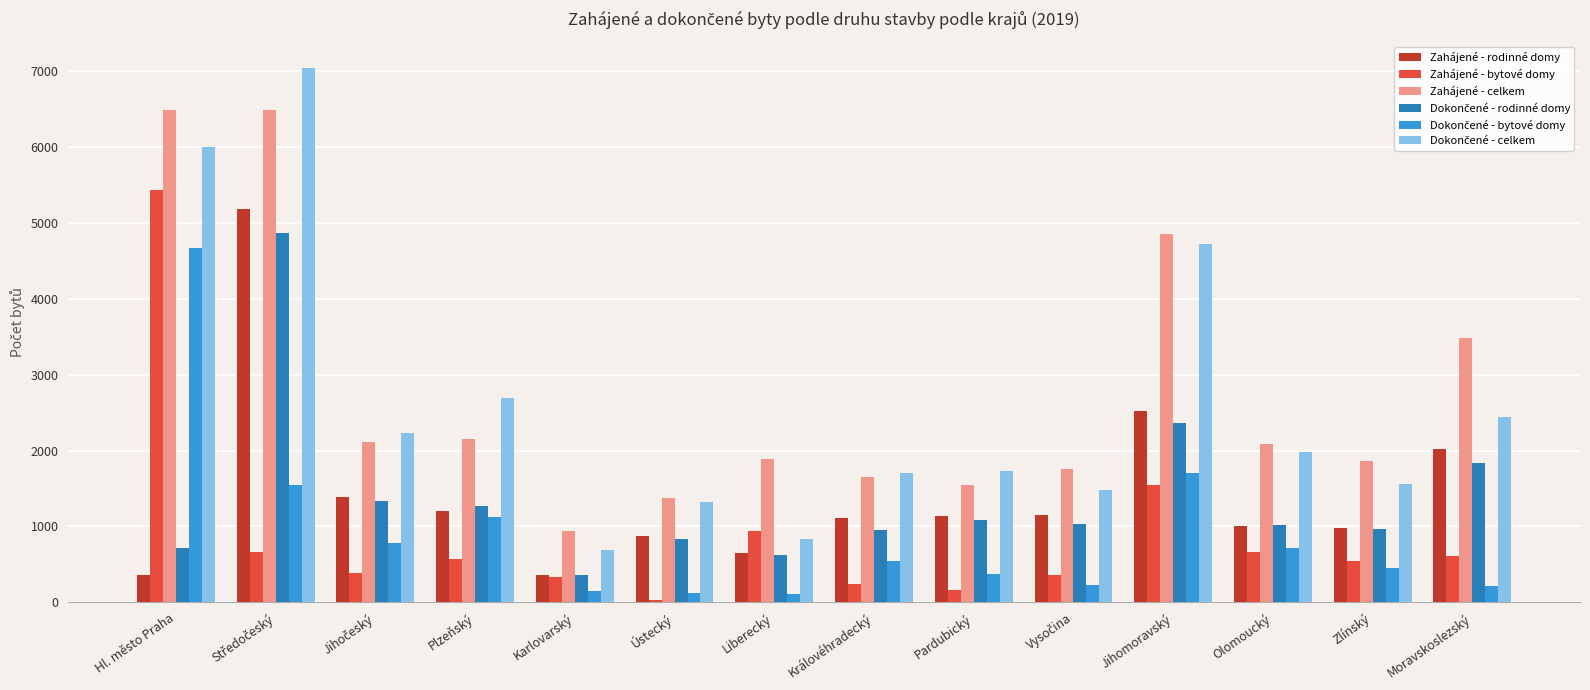

The Zahájené - rodinné domy series shows 660 at Moravskoslezský. True or false?

False